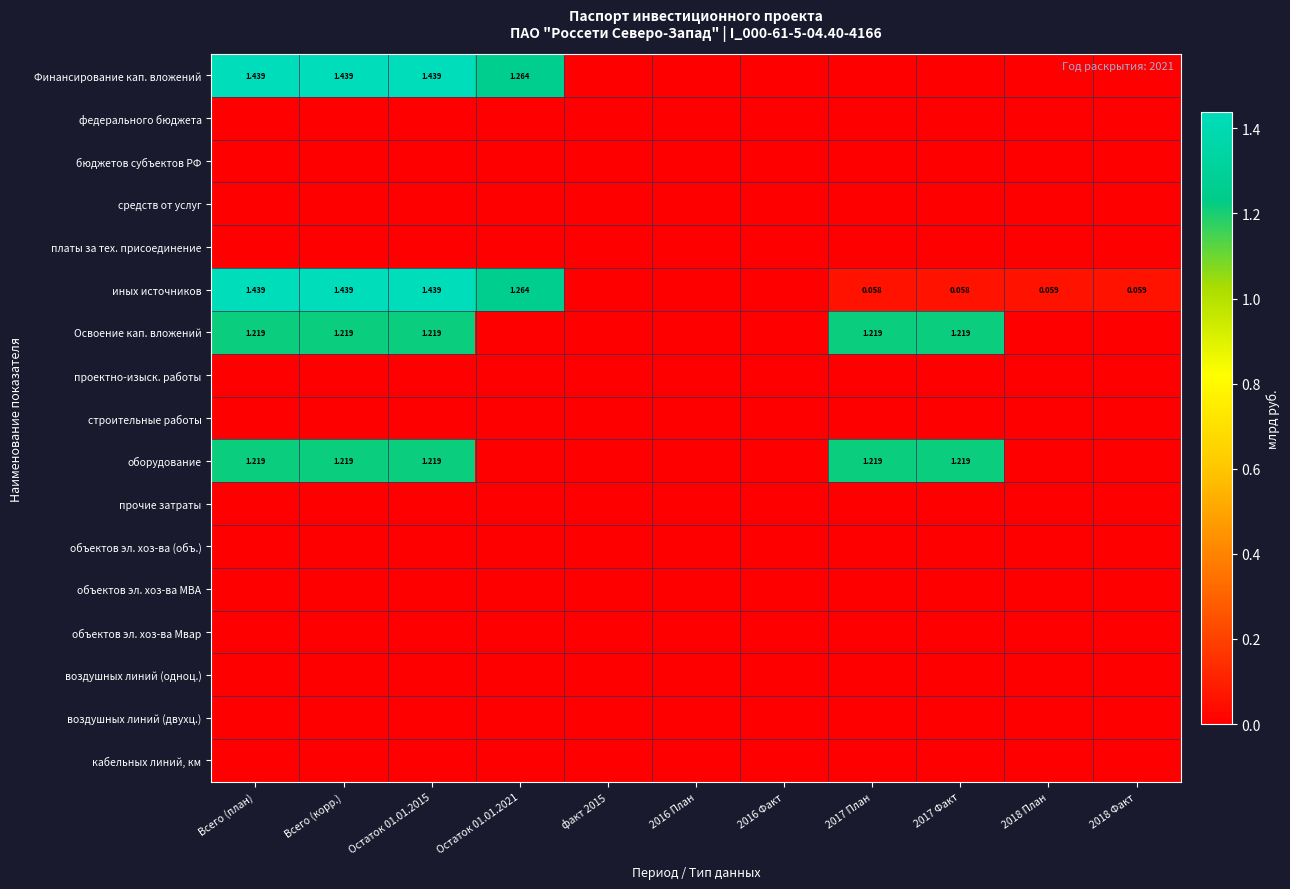

At how many categories does at least one series exceed 1?

6